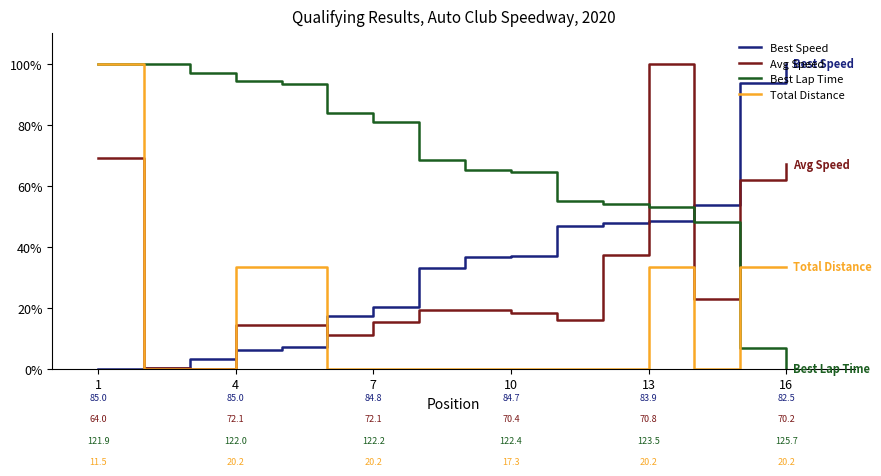

True or false: Best Speed has more than 1 interior local peaks.

False